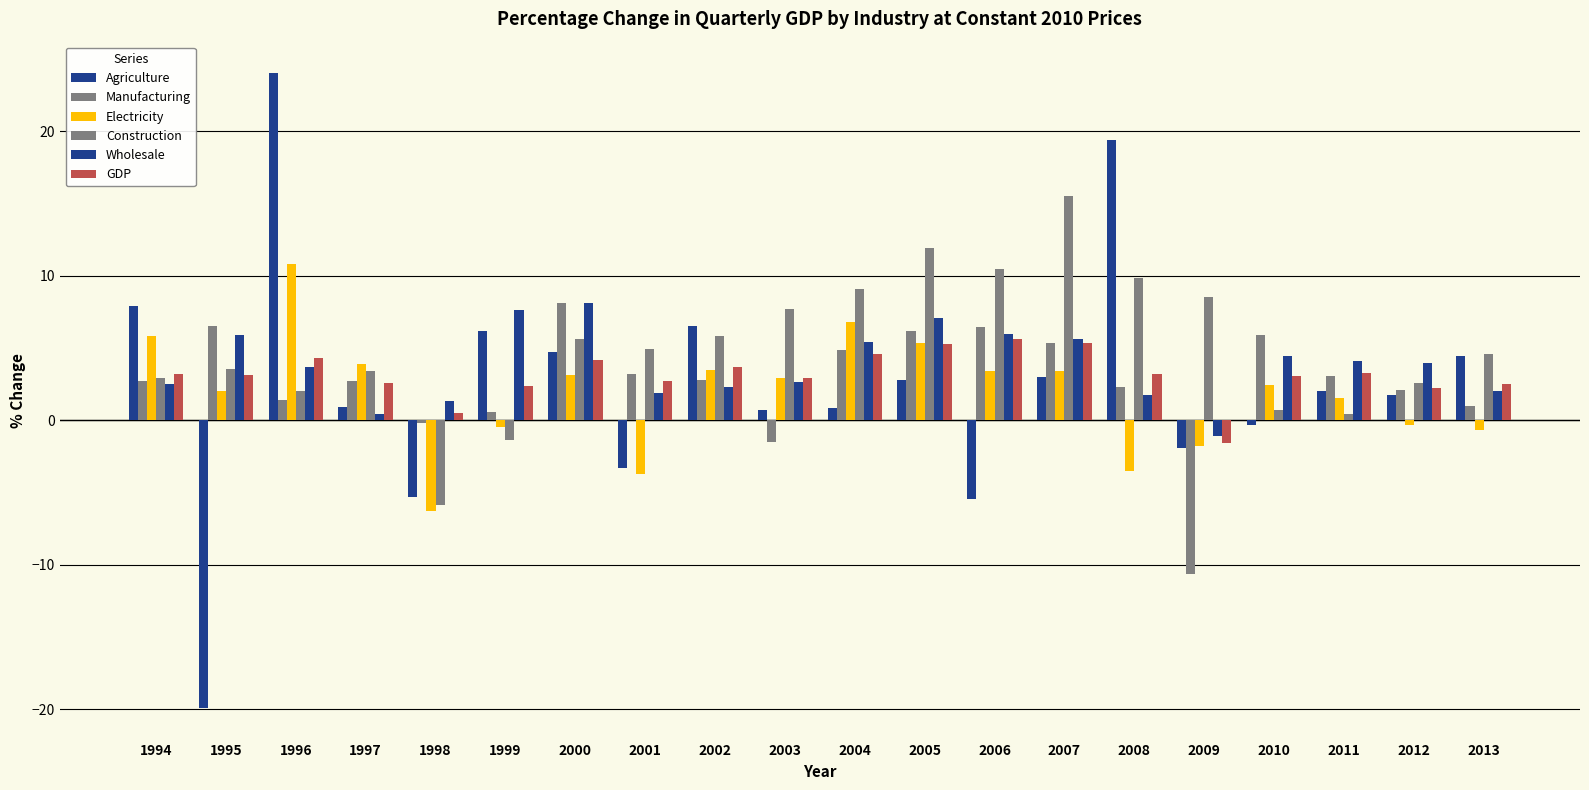

Is it true that Agriculture equals 11.0 at 1999?

False